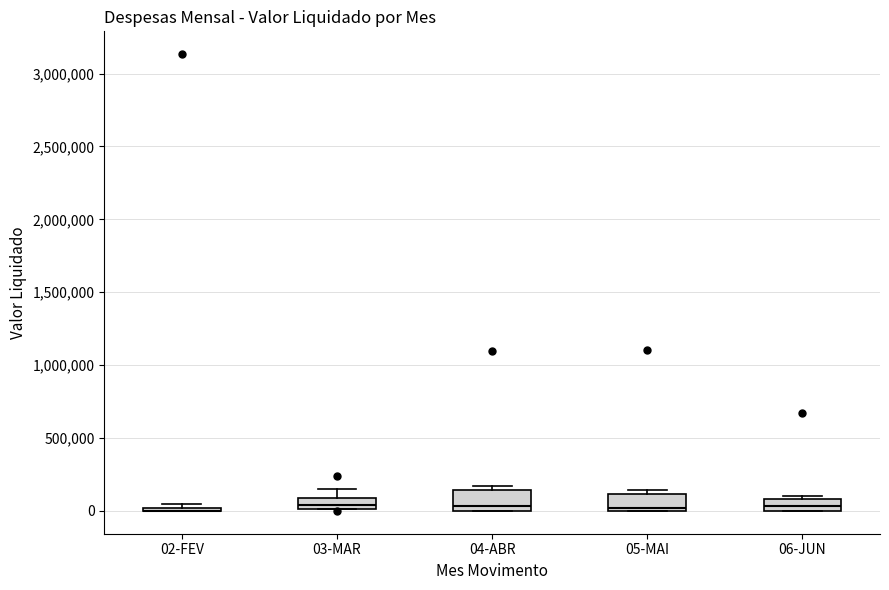

Reading left to right, transcribe this box plot: for each box, give where its median line is, the range the box spans, and where its two whiskers end, as read against the y-axis. The values are not printed on the chart, so give them approximately, as read against the axis.

02-FEV: box collapsed to a line at 0, whiskers 0 to 50000
03-MAR: median 50000, box 0 to 100000, whiskers 0 to 150000
04-ABR: median 50000, box 0 to 150000, whiskers 0 to 150000 (just above the box's upper edge)
05-MAI: median 0 (just above the box's lower edge), box 0 to 100000, whiskers 0 to 150000
06-JUN: median 50000, box 0 to 100000, whiskers 0 to 100000 (just above the box's upper edge)